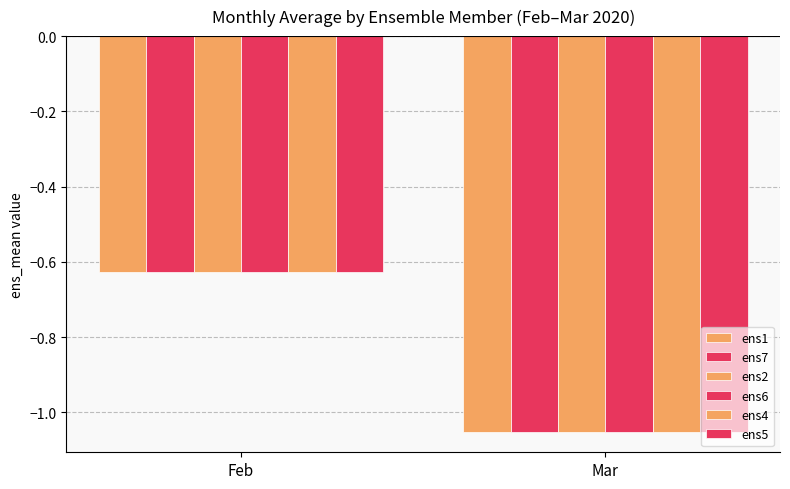

How many bars are there in total?

12